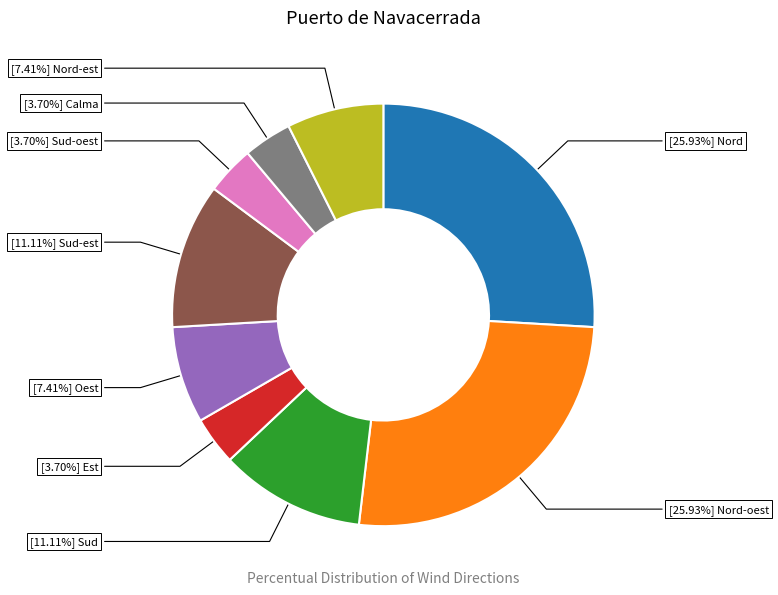

Is there a majority slice in this chart?

No